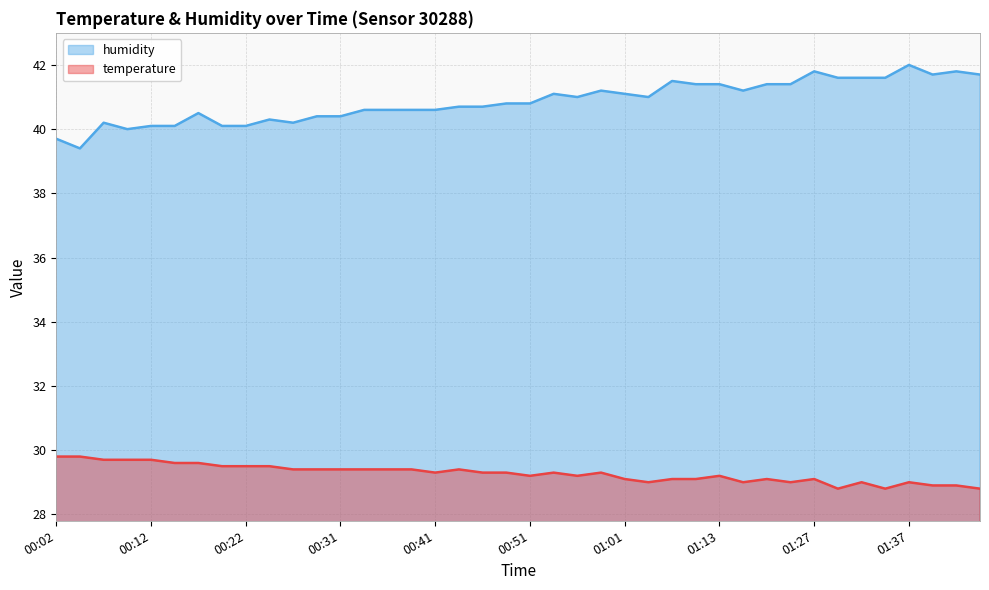

Where is humidity nearest to the value 40?

00:09